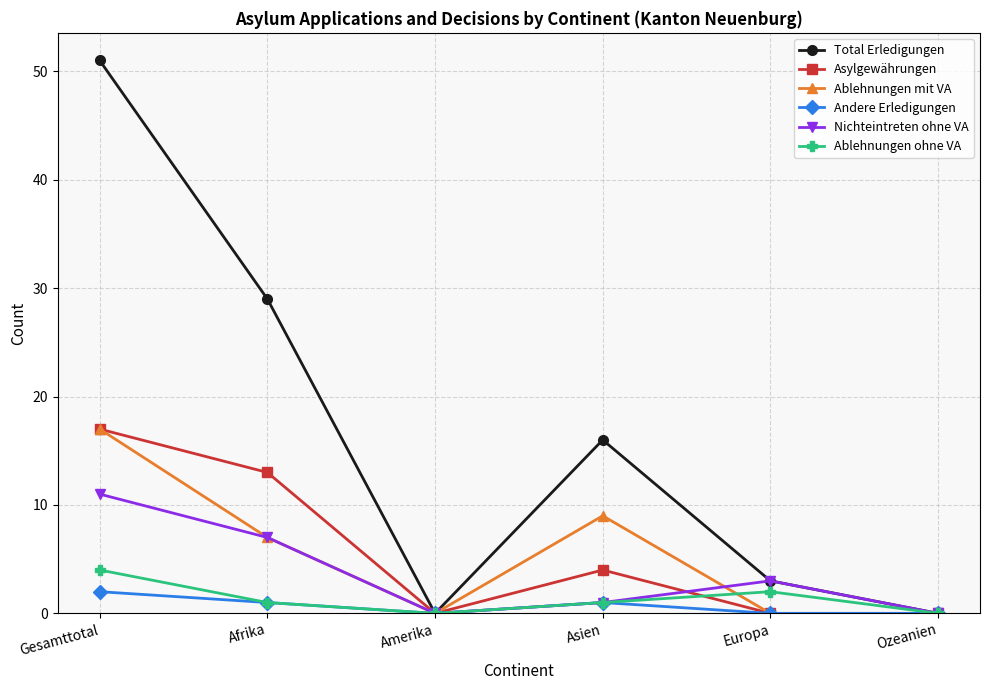

Reading left to right, transcribe all the data shown in this chart.

Total Erledigungen: Gesamttotal=51	Afrika=29	Amerika=0	Asien=16	Europa=3	Ozeanien=0
Asylgewährungen: Gesamttotal=17	Afrika=13	Amerika=0	Asien=4	Europa=0	Ozeanien=0
Ablehnungen mit VA: Gesamttotal=17	Afrika=7	Amerika=0	Asien=9	Europa=0	Ozeanien=0
Andere Erledigungen: Gesamttotal=2	Afrika=1	Amerika=0	Asien=1	Europa=0	Ozeanien=0
Nichteintreten ohne VA: Gesamttotal=11	Afrika=7	Amerika=0	Asien=1	Europa=3	Ozeanien=0
Ablehnungen ohne VA: Gesamttotal=4	Afrika=1	Amerika=0	Asien=1	Europa=2	Ozeanien=0